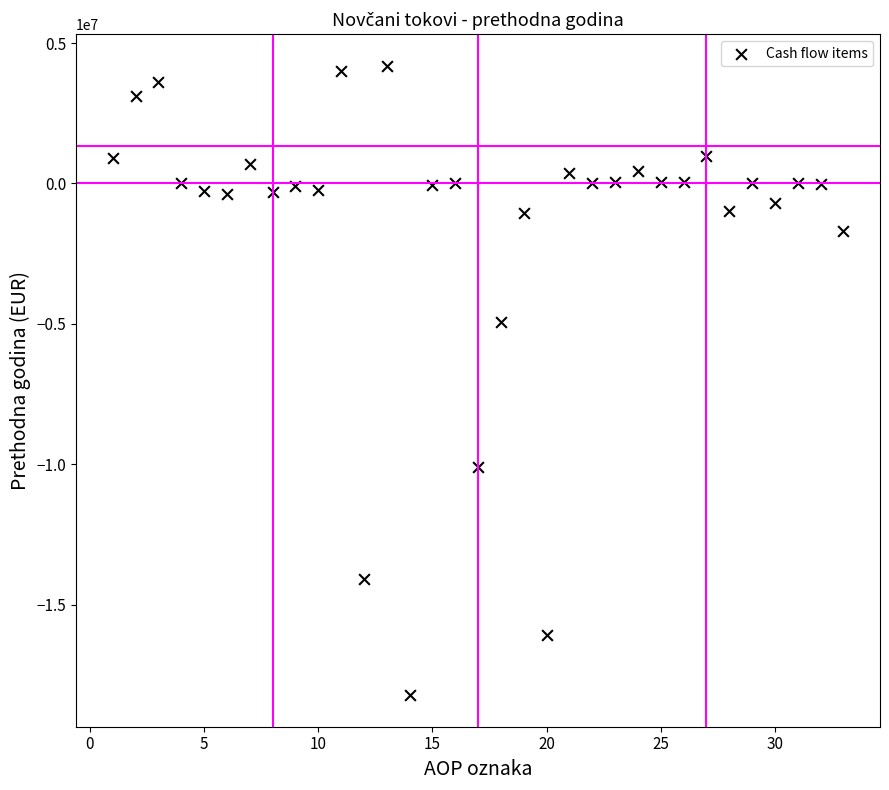

What is the range of Y values (max minus min)?

22420333